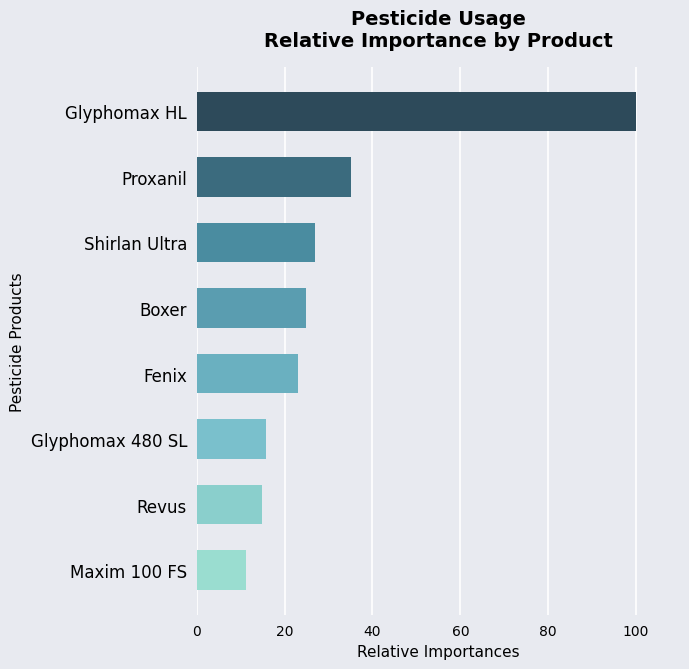

What is the sum of the values at Glyphomax HL and Proxanil?

135.1